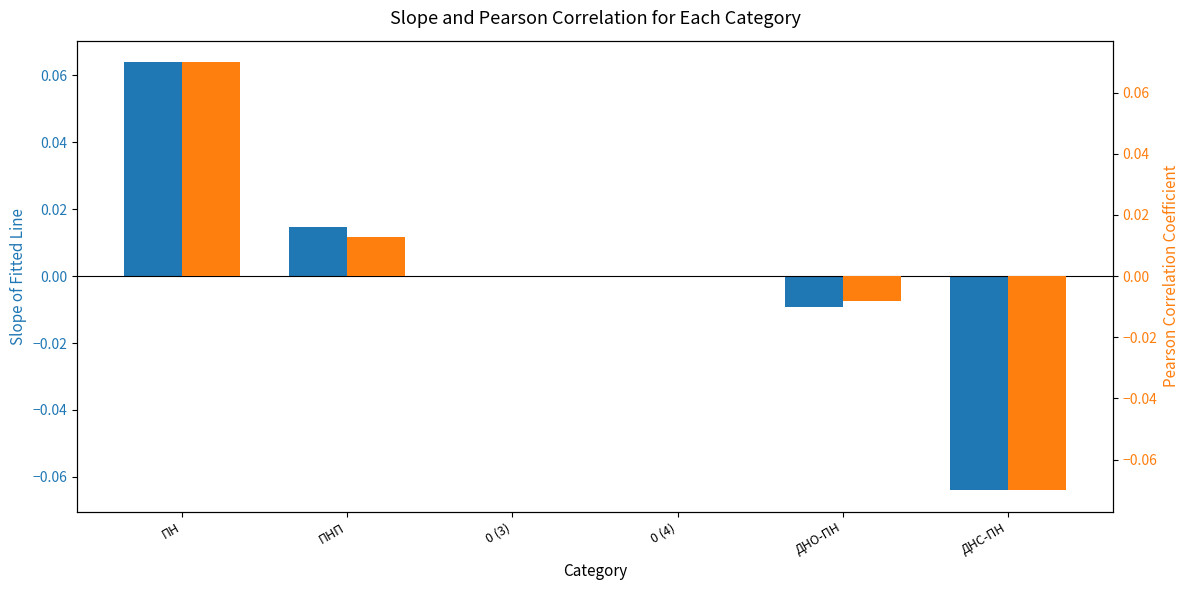

What is the maximum value shown in the chart?

0.1